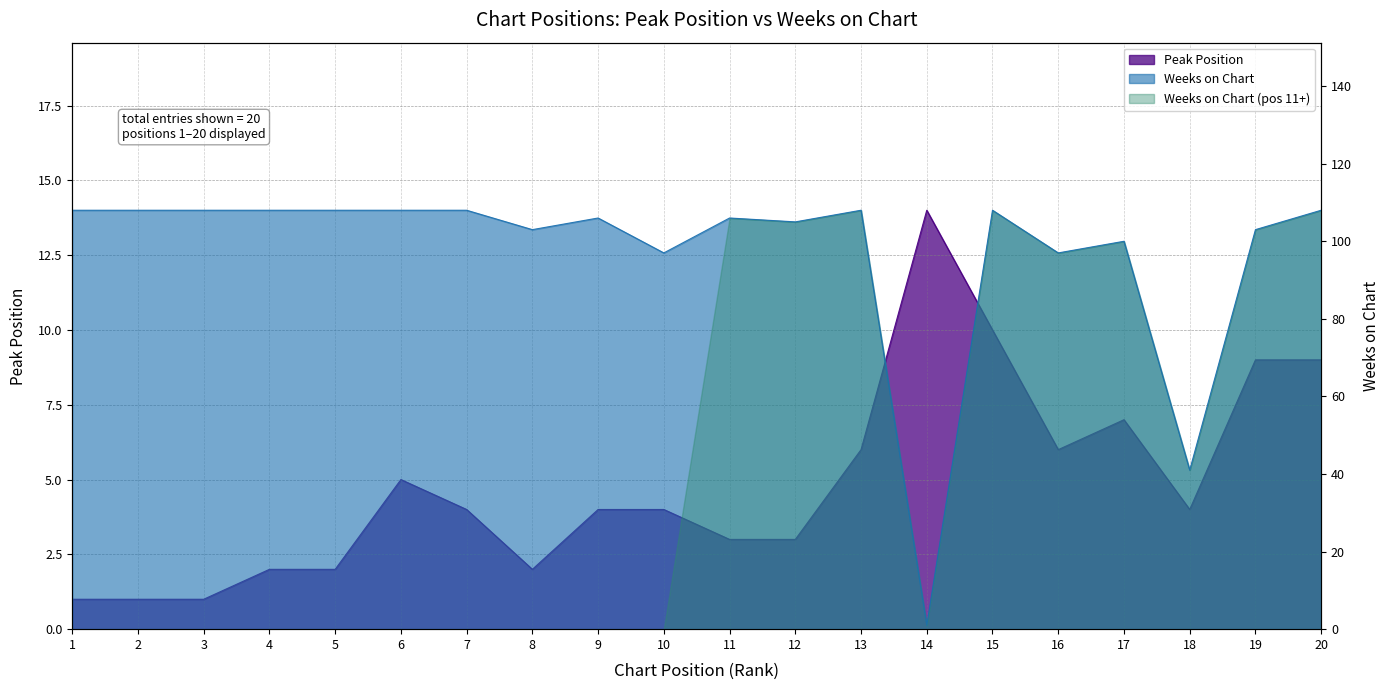

True or false: Peak Position has more than 1 interior local peaks.

True